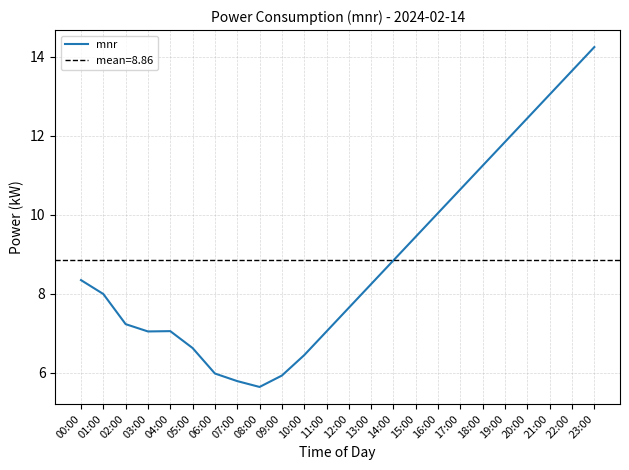

How many distinct data groups are displayed?

1